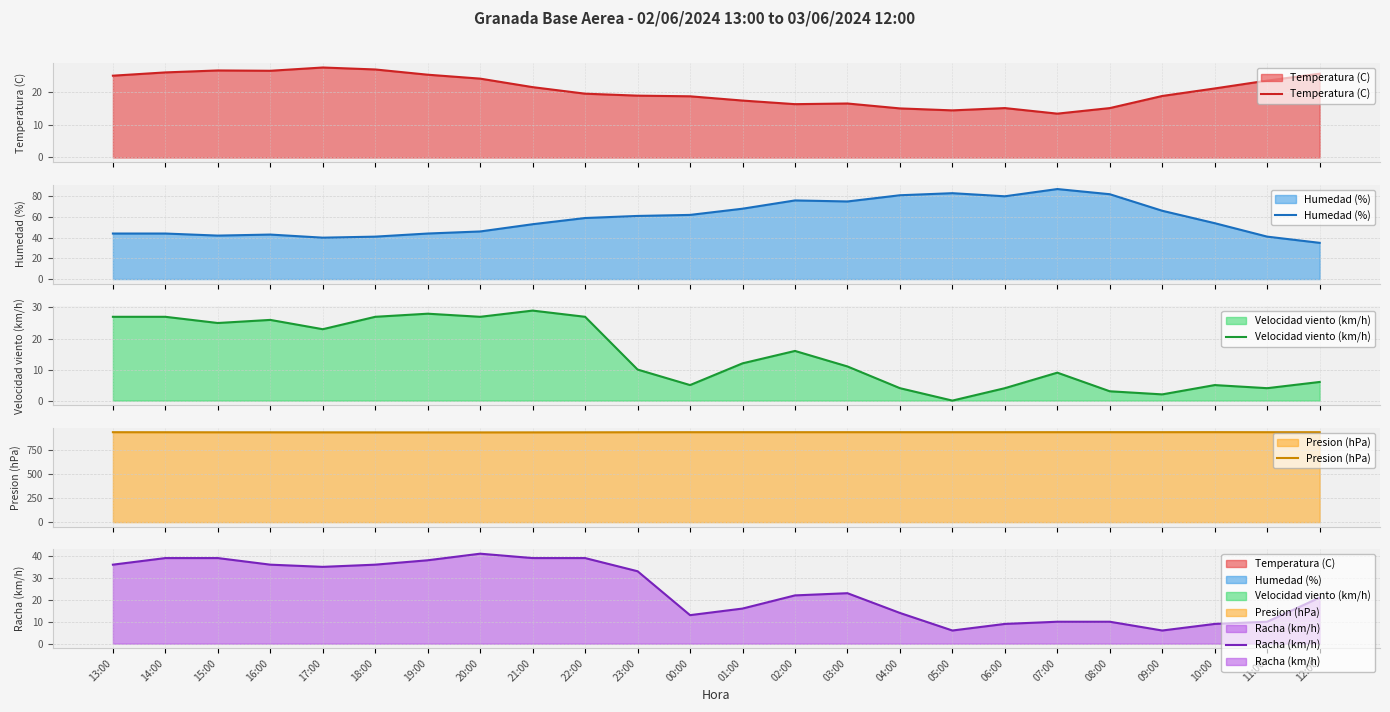

What is the label of the 13th point from the left?

01:00